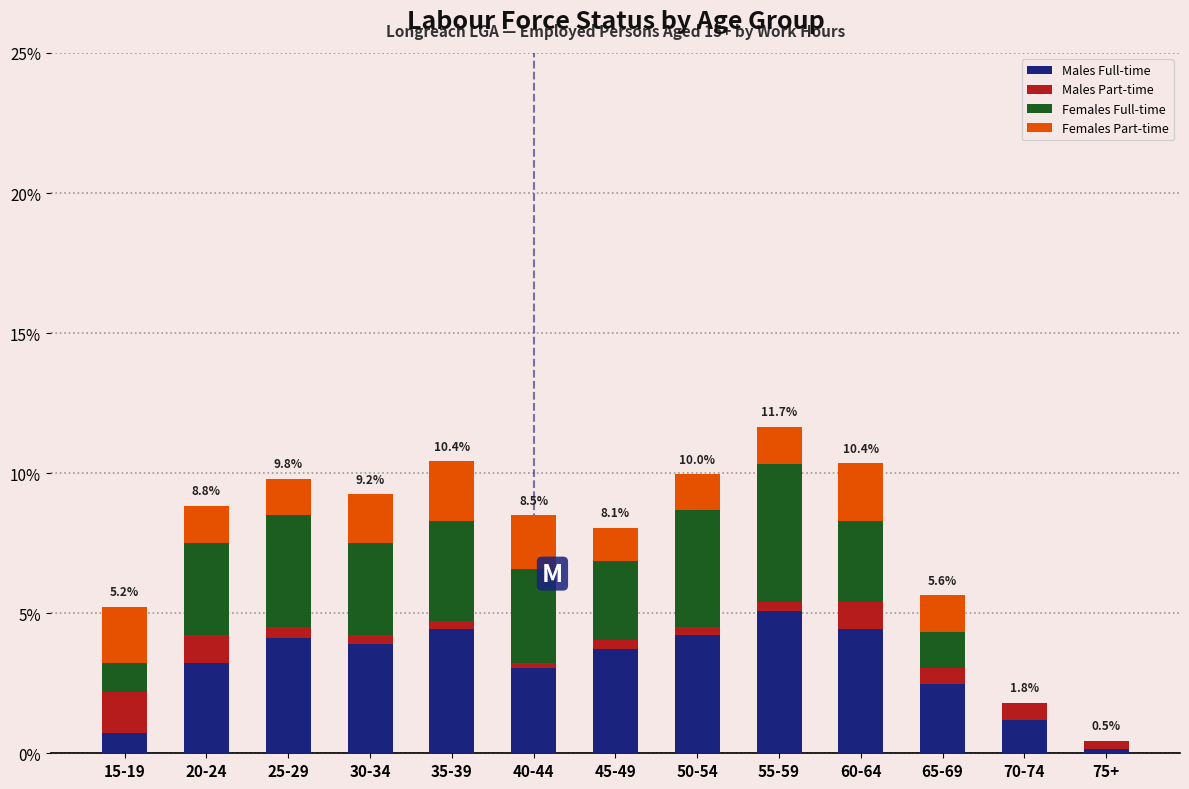

What is the maximum value for Males Full-time?

5.1